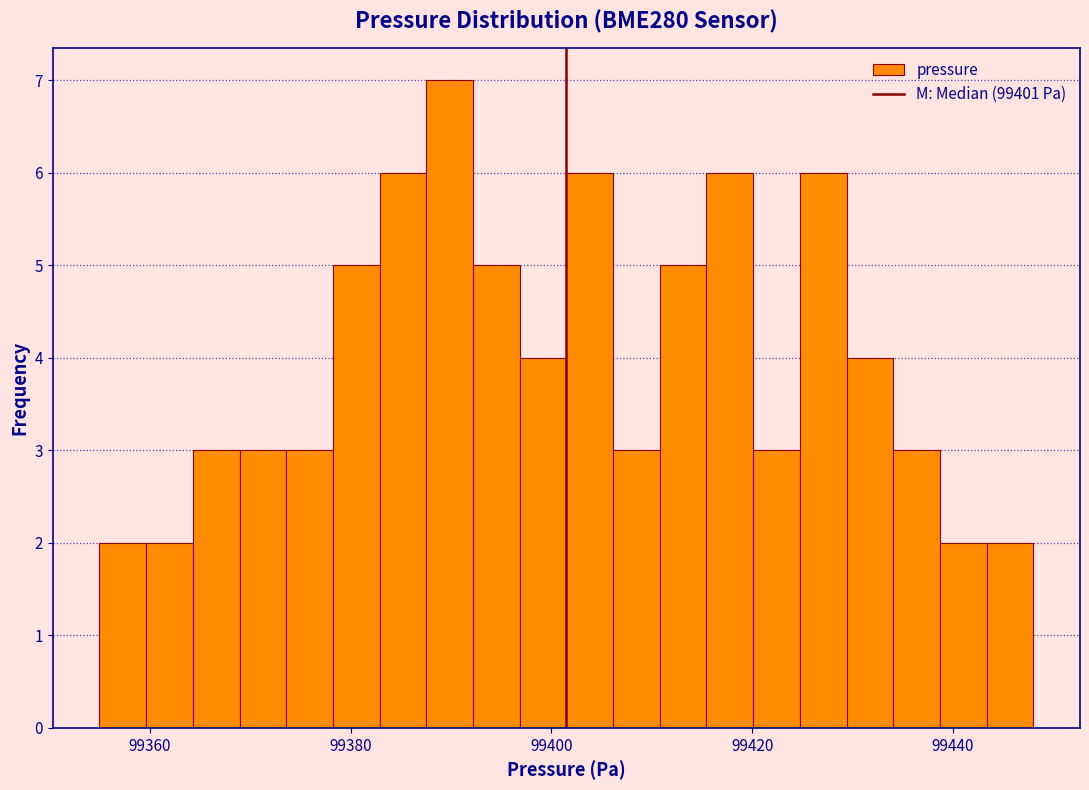

Around what value on the x-axis is the tallest bar? Give the approximate position of its centre, as read against the axis.

99390